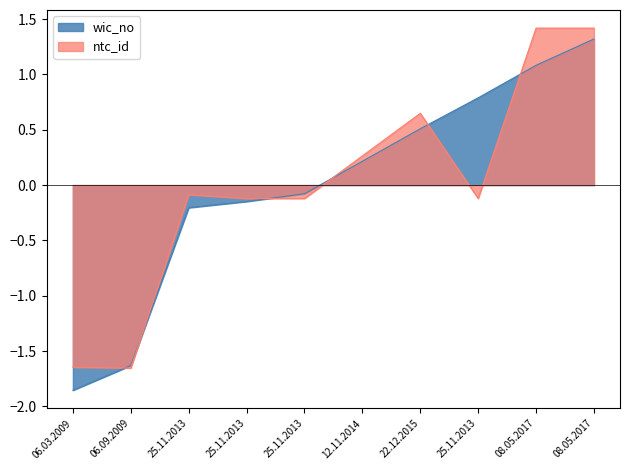

Rank the series at 08.05.2017 from highest to lowest value.

ntc_id, wic_no